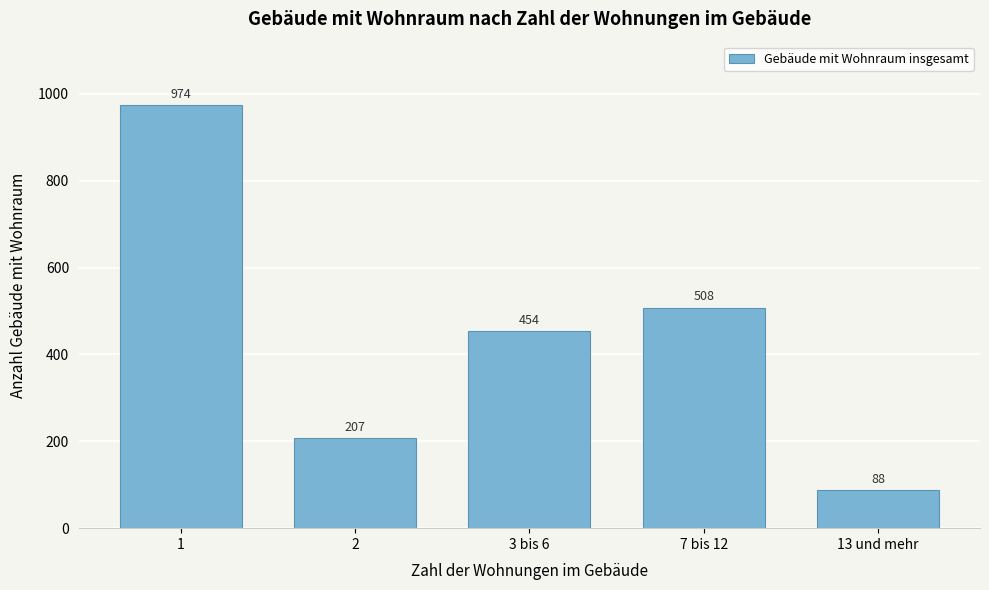

Reading right to left, list all the values displayed in this chart.

13 und mehr=88	7 bis 12=508	3 bis 6=454	2=207	1=974